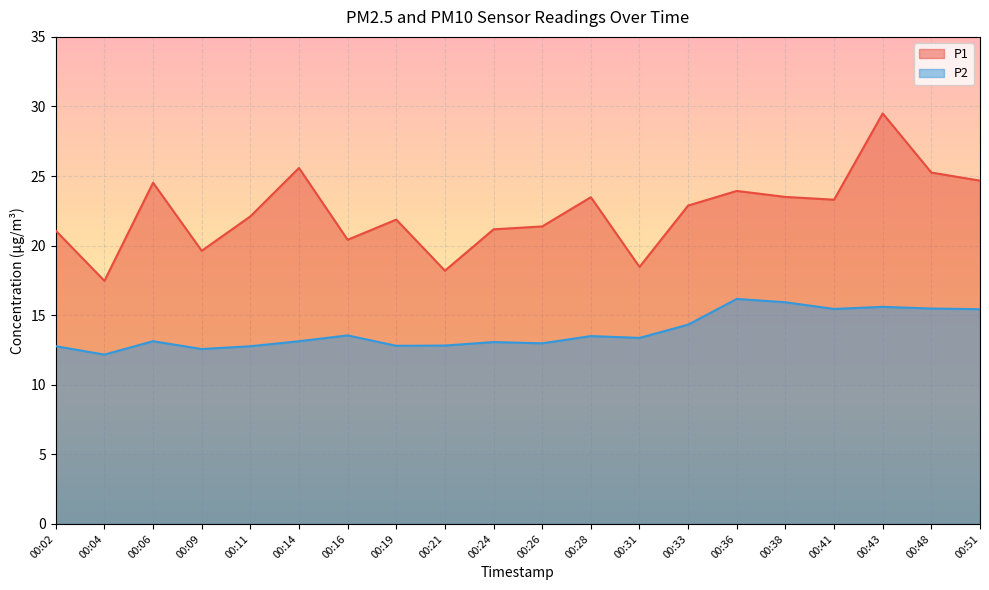

What is the difference between the highest and lowest values at 00:28?

10.0